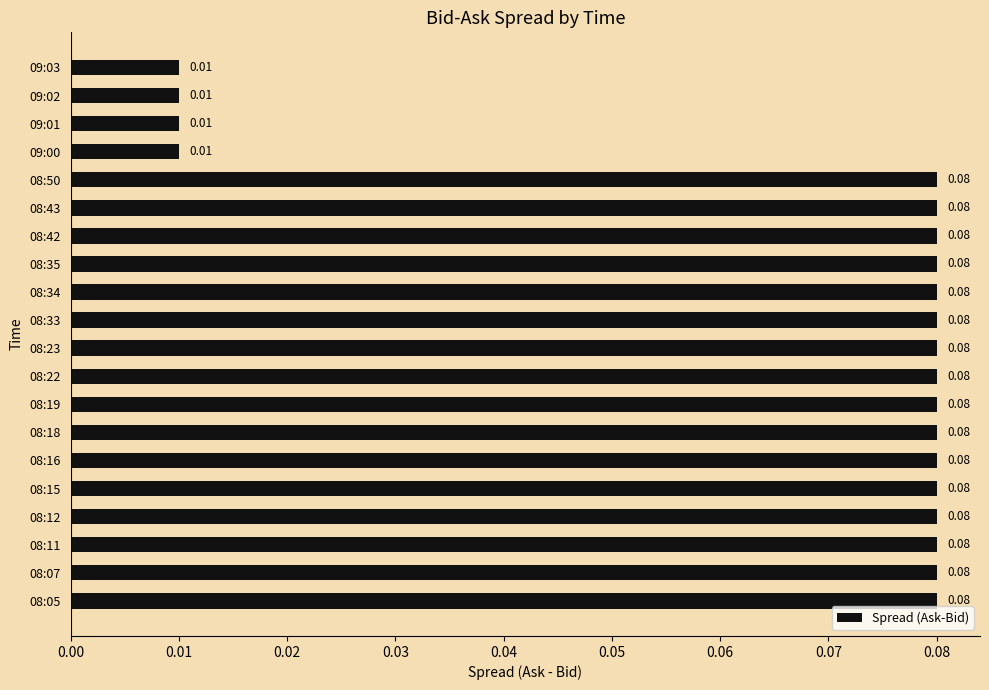

What is the sum of all values?

1.3